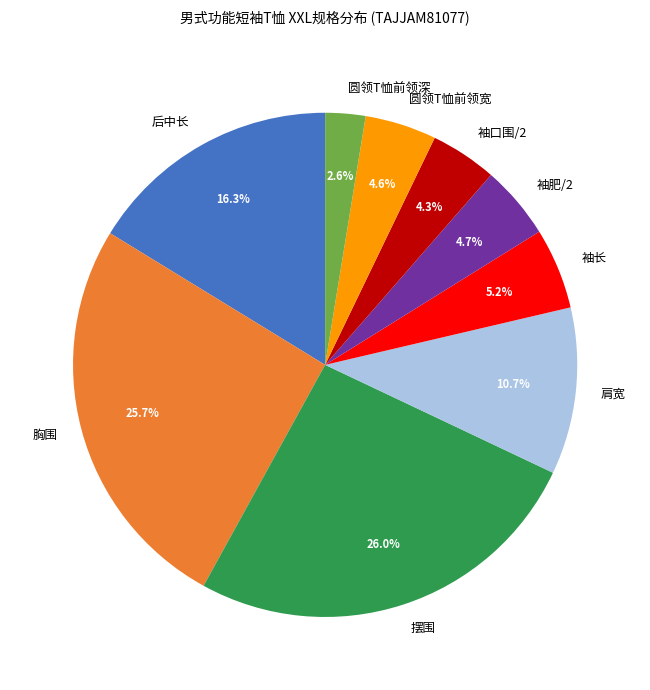

To the nearest percent, what is the average slice percentage?

11%